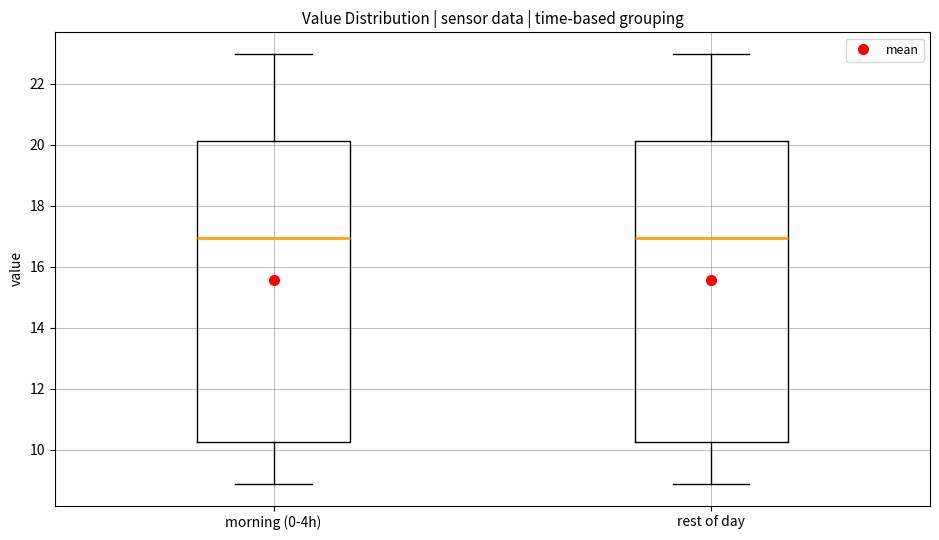

Where is the lower edge of the box for morning (0-4h) on the y-axis? The values are not printed on the chart, so give them approximately, as read against the axis.

10.2